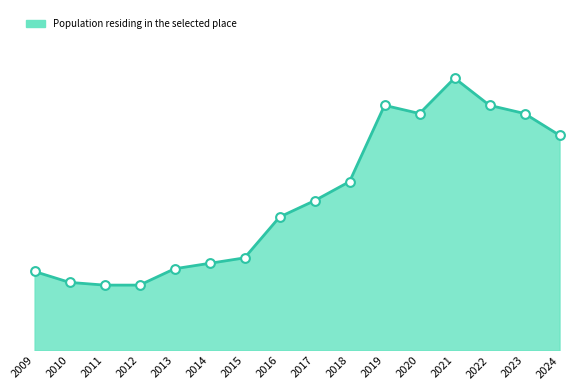

Which has a higher value, 2017 or 2015?

2017